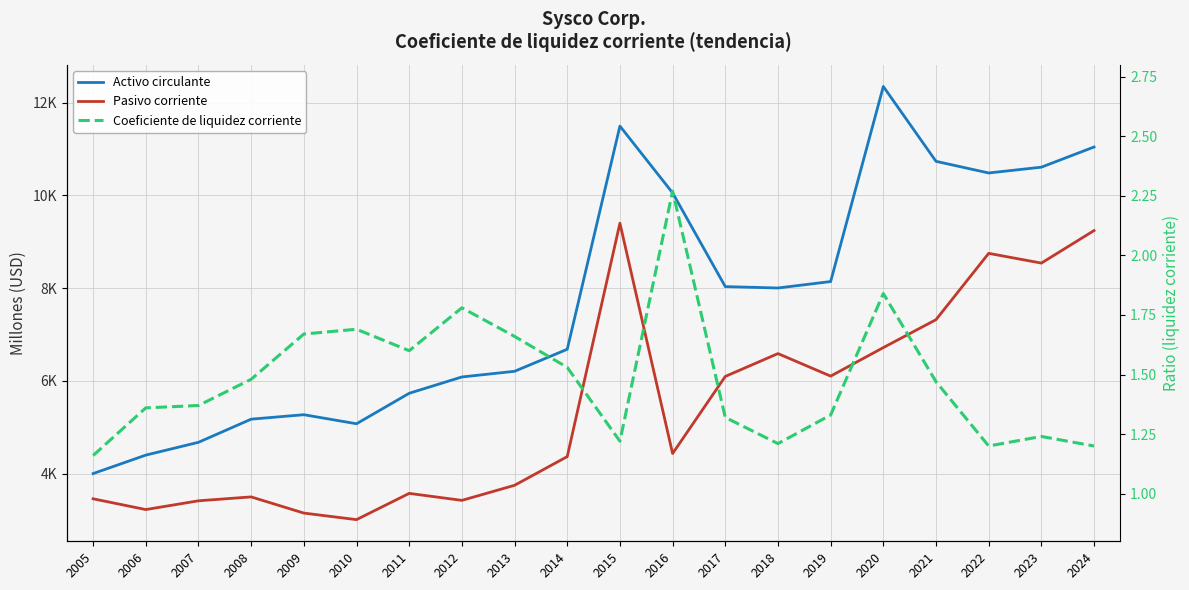

What are all the series names shown in the legend?

Activo circulante, Pasivo corriente, Coeficiente de liquidez corriente